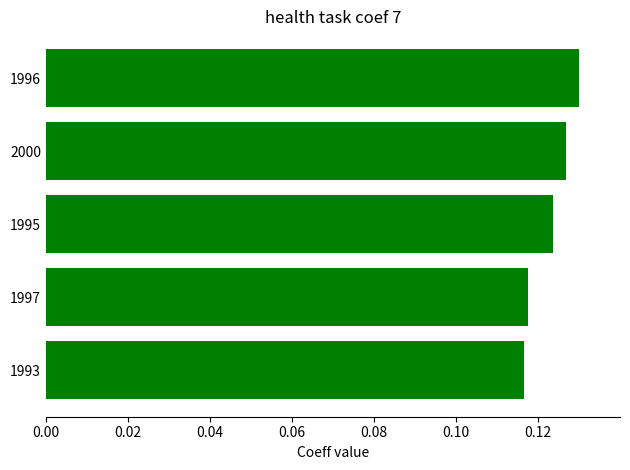

Is it true that the value at 1993 is 0.2?

False